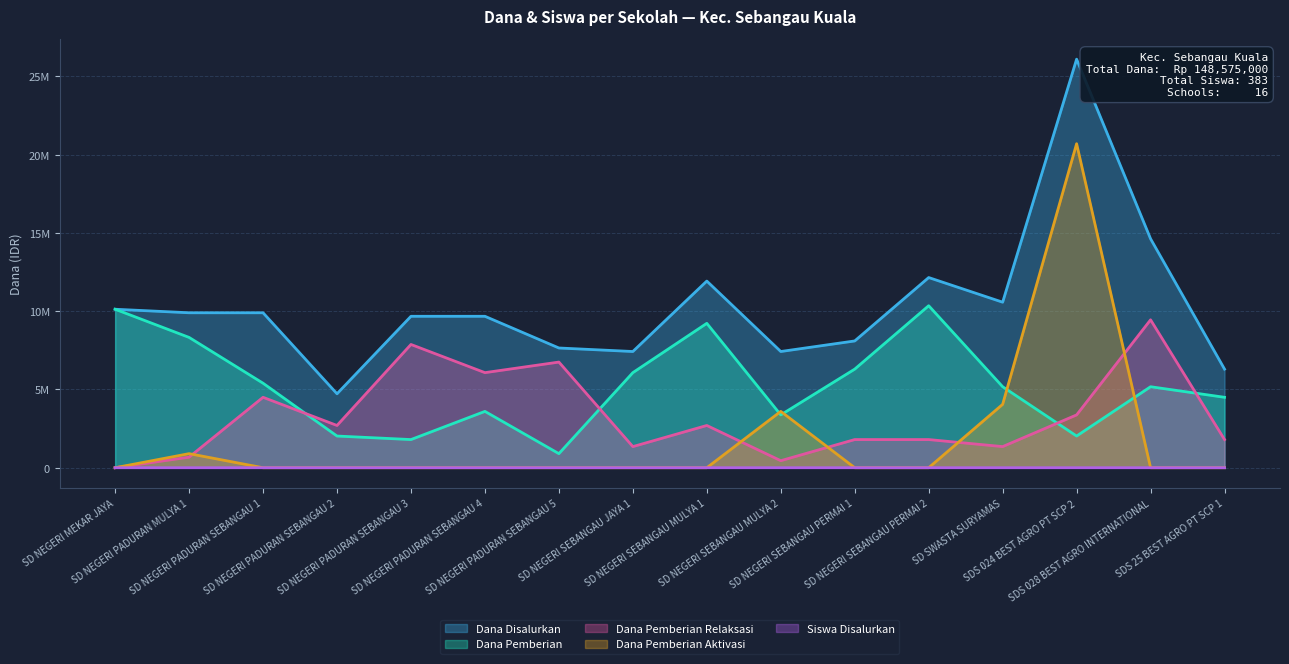

How many values in the Dana Pemberian series exceed 5175000?

7